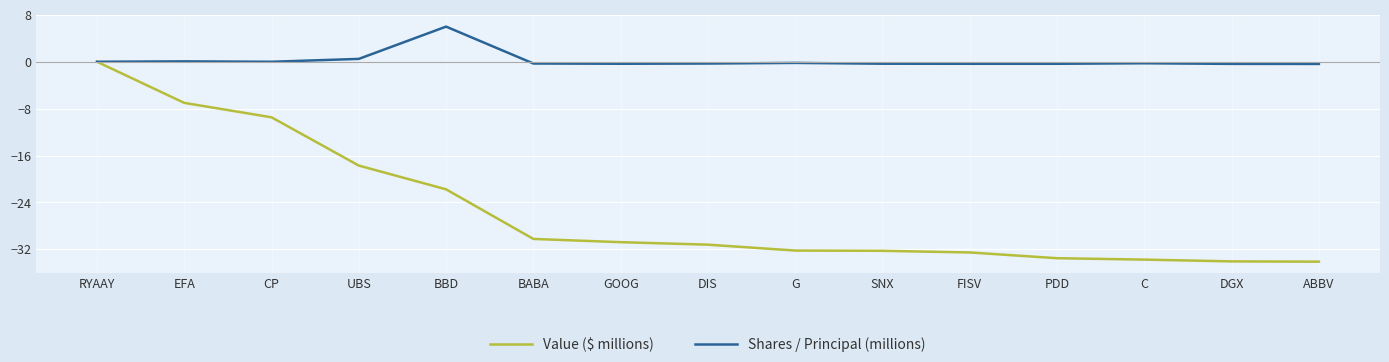

Which category has the highest value in the Value ($ millions) series?

RYAAY